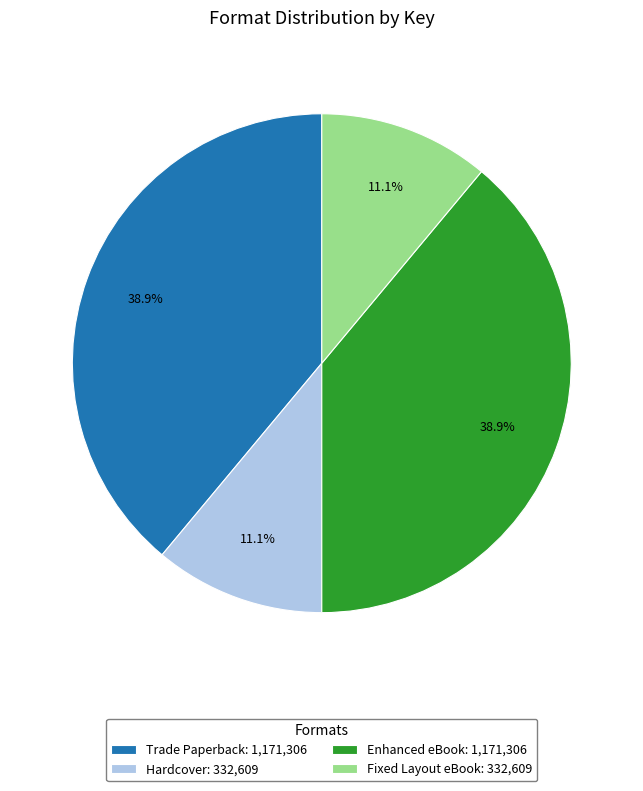

Is Hardcover the majority of the pie?

No